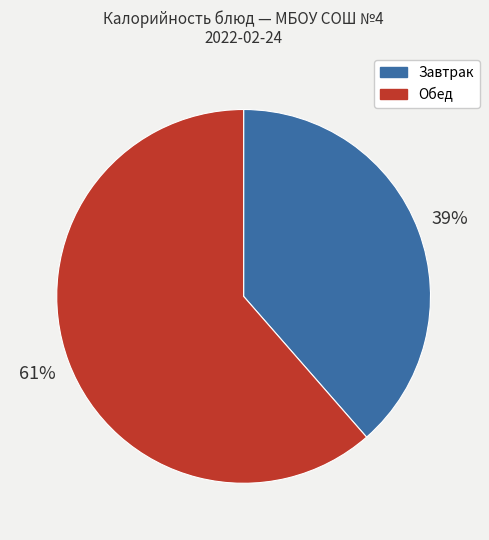

To the nearest percent, what is the combined percentage of Обед and Завтрак?

100%